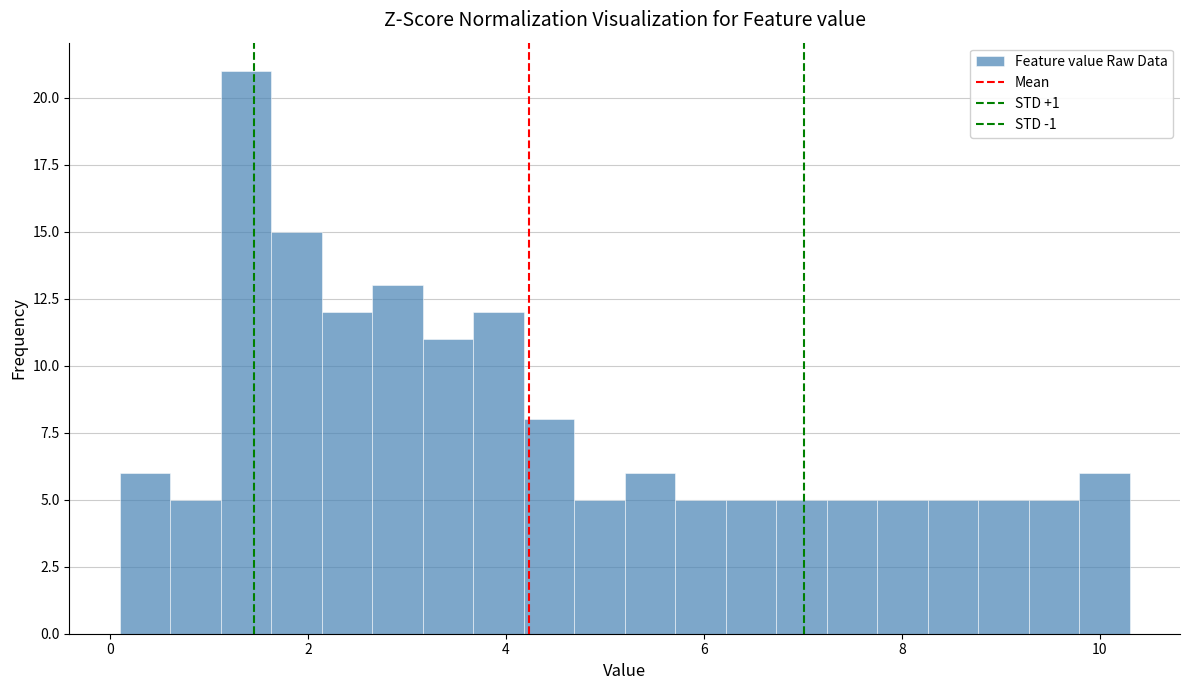

Around what value on the x-axis is the tallest bar? Give the approximate position of its centre, as read against the axis.

1.4